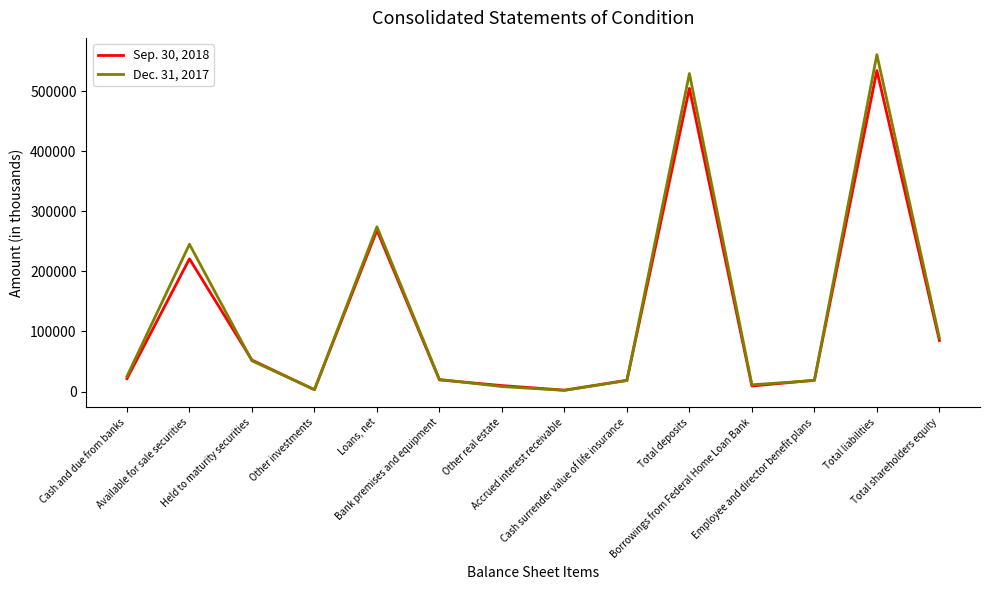

Rank the series by their average value, from lowest to highest.

Sep. 30, 2018, Dec. 31, 2017